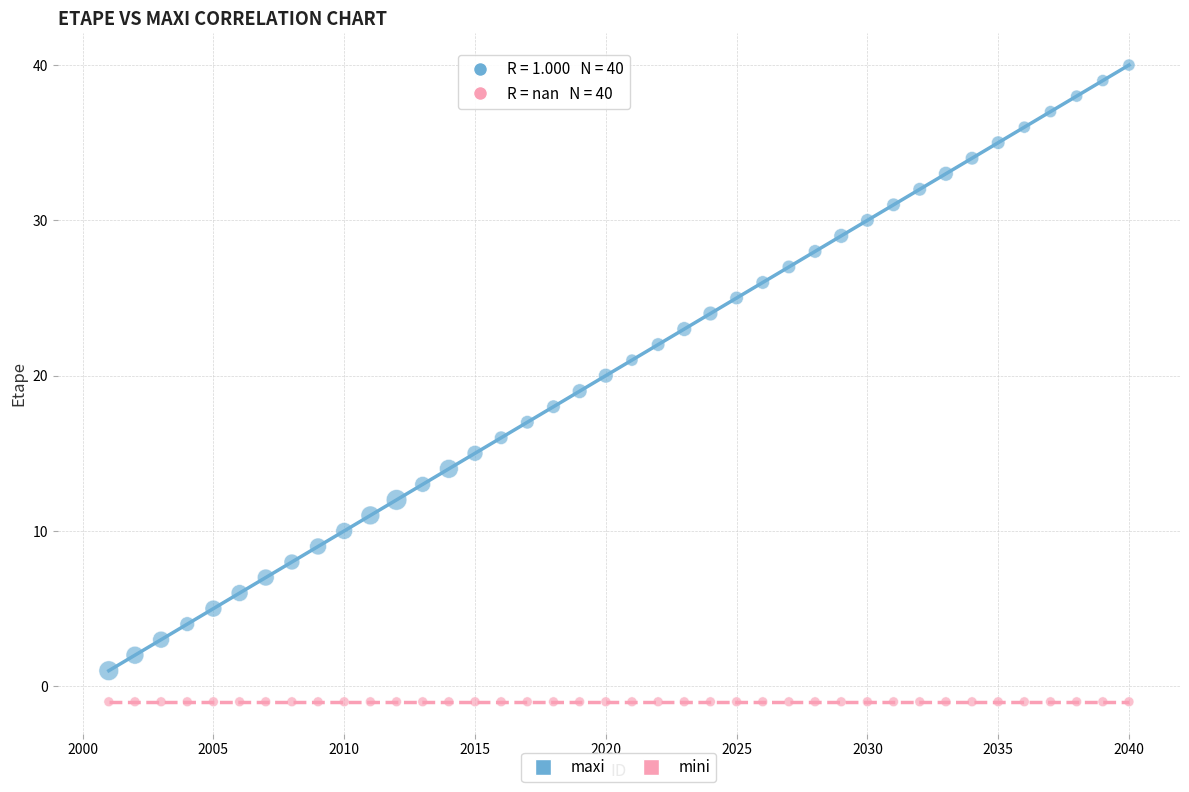

Which series contains the lowest Y value?

mini